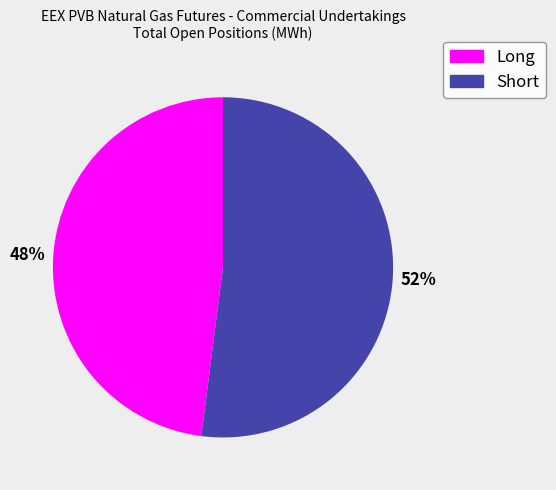

To the nearest percent, what is the difference between the Long and Short slice percentages?

4%